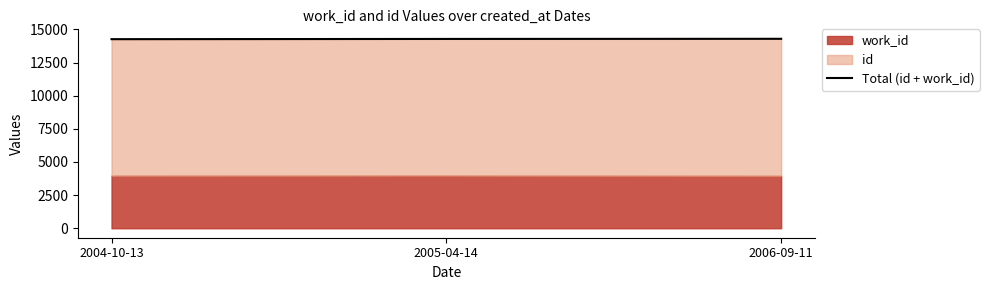

Between 2005-04-14 and 2004-10-13, which is larger?

2005-04-14